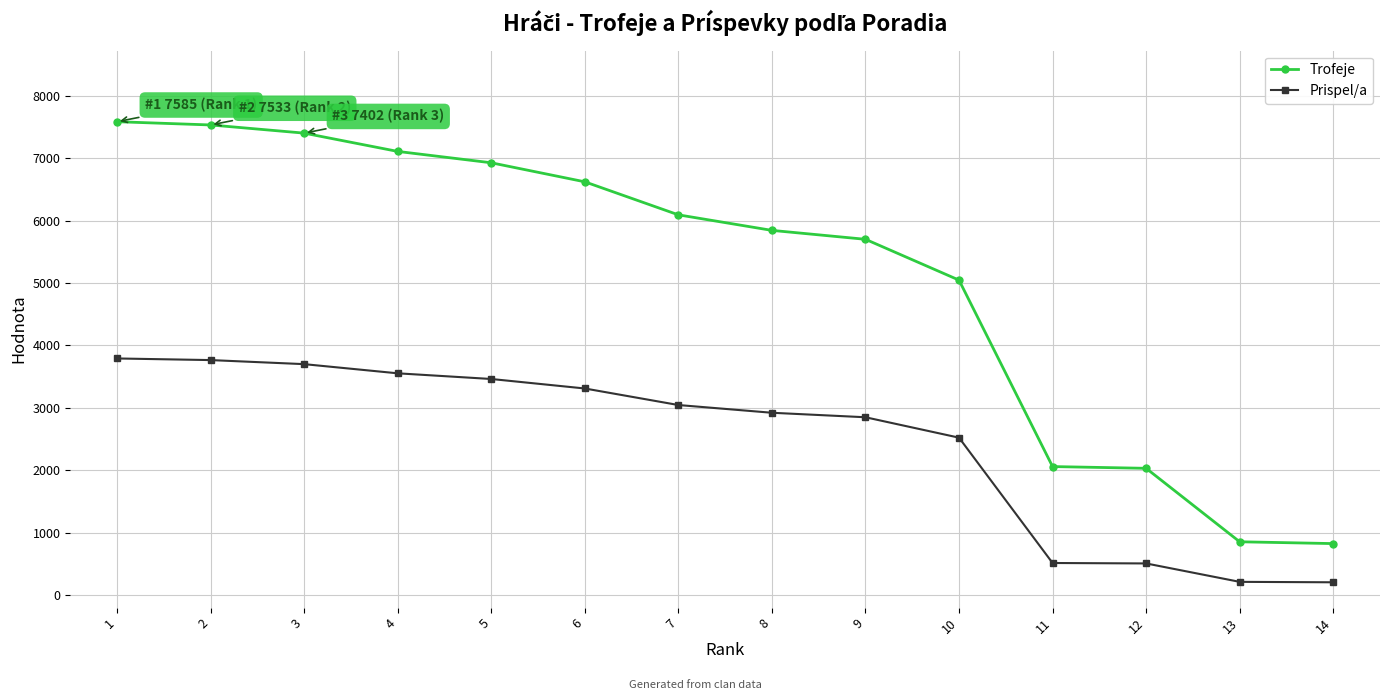

Is it true that Prispel/a equals 1219 at 6?

False